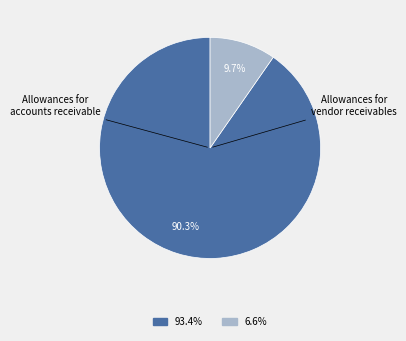

Is there a majority slice in this chart?

Yes